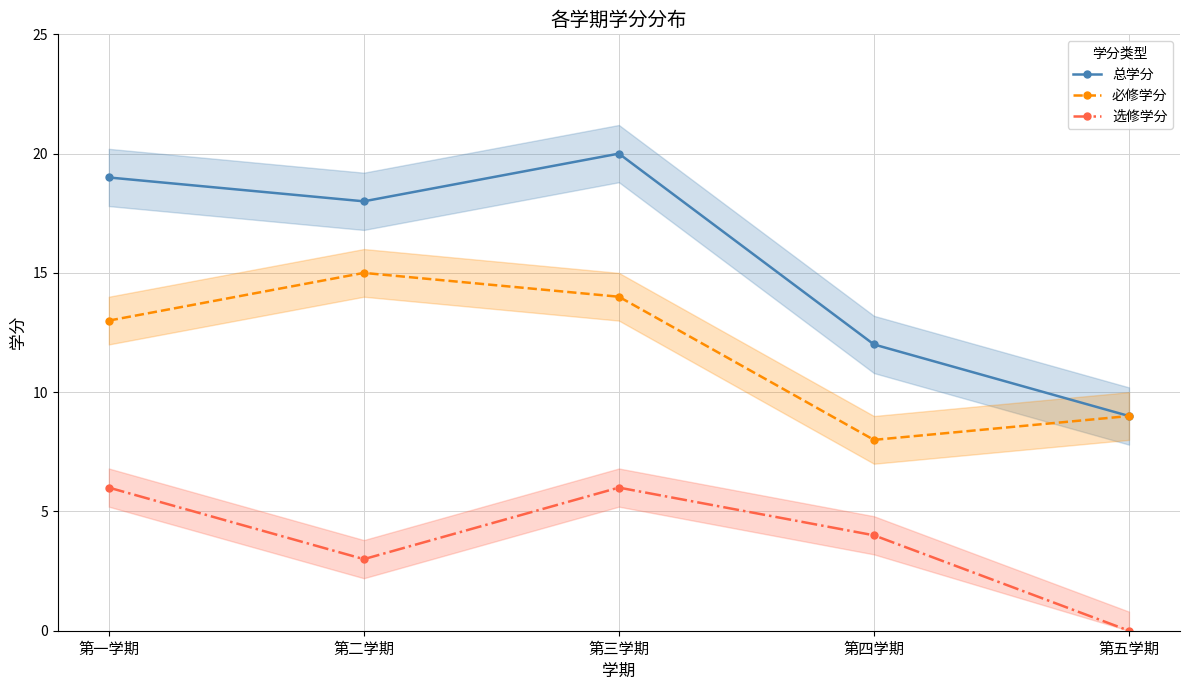

True or false: 选修学分 and 必修学分 intersect in this chart.

False